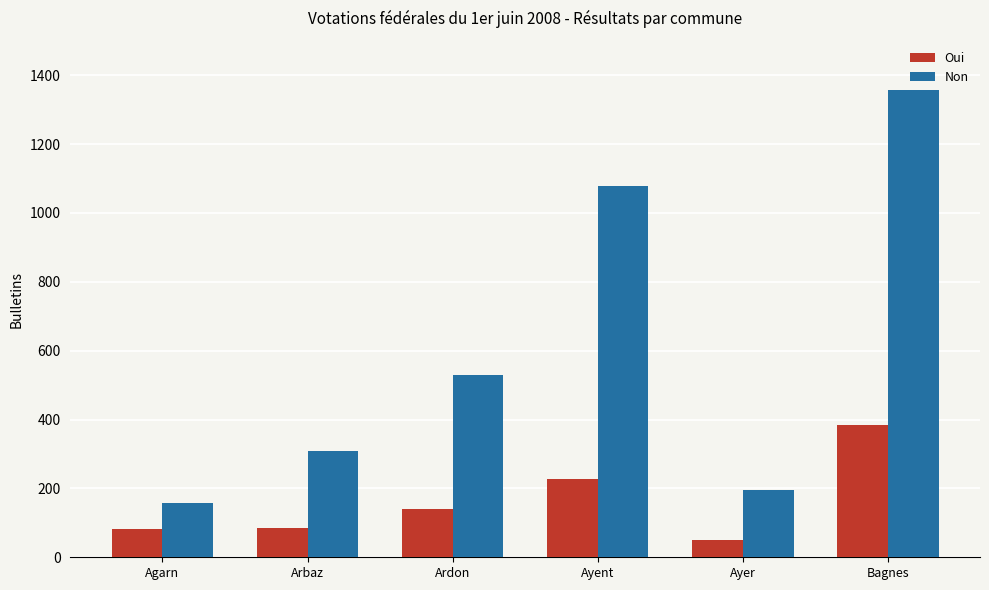

Is it true that Non equals 157 at Agarn?

True